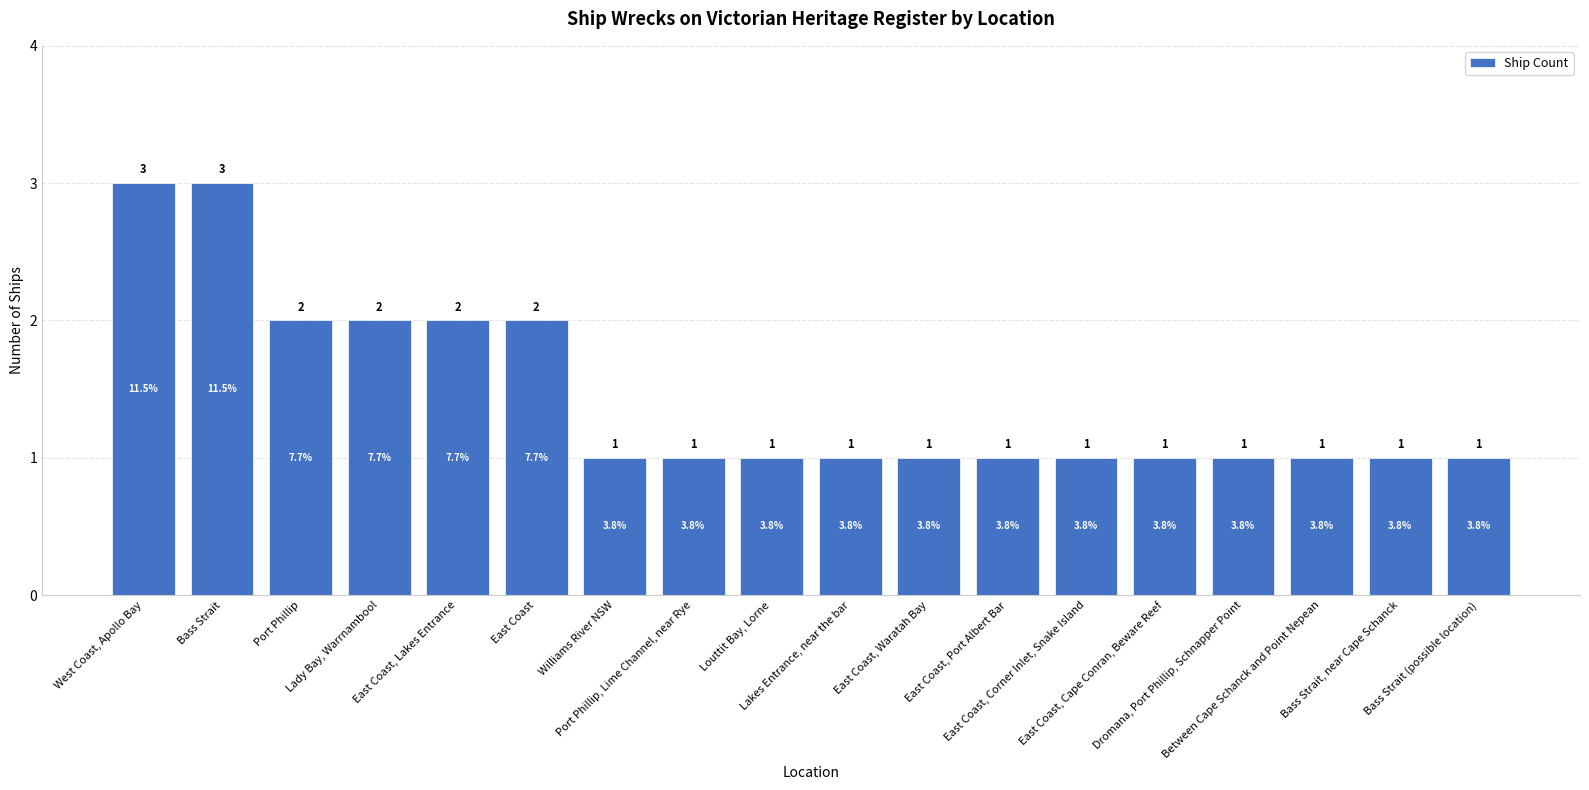

What is the greatest value displayed?

3